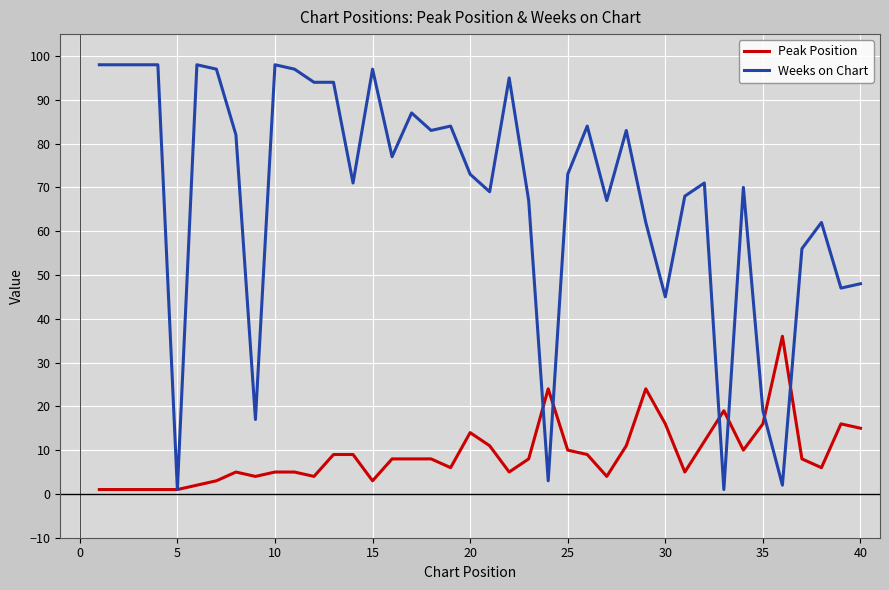

Which series has the largest total across all categories?

Weeks on Chart